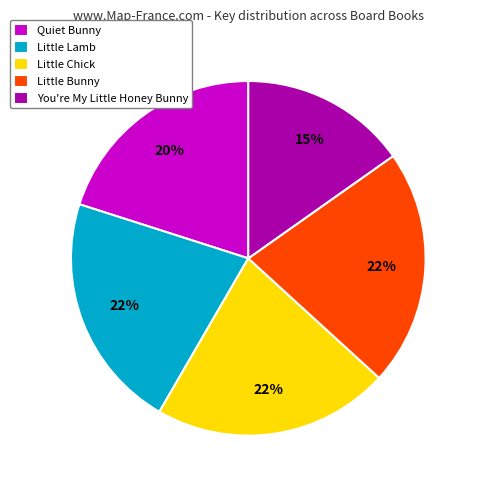

To the nearest percent, what is the difference between the Little Chick and Quiet Bunny slice percentages?

2%